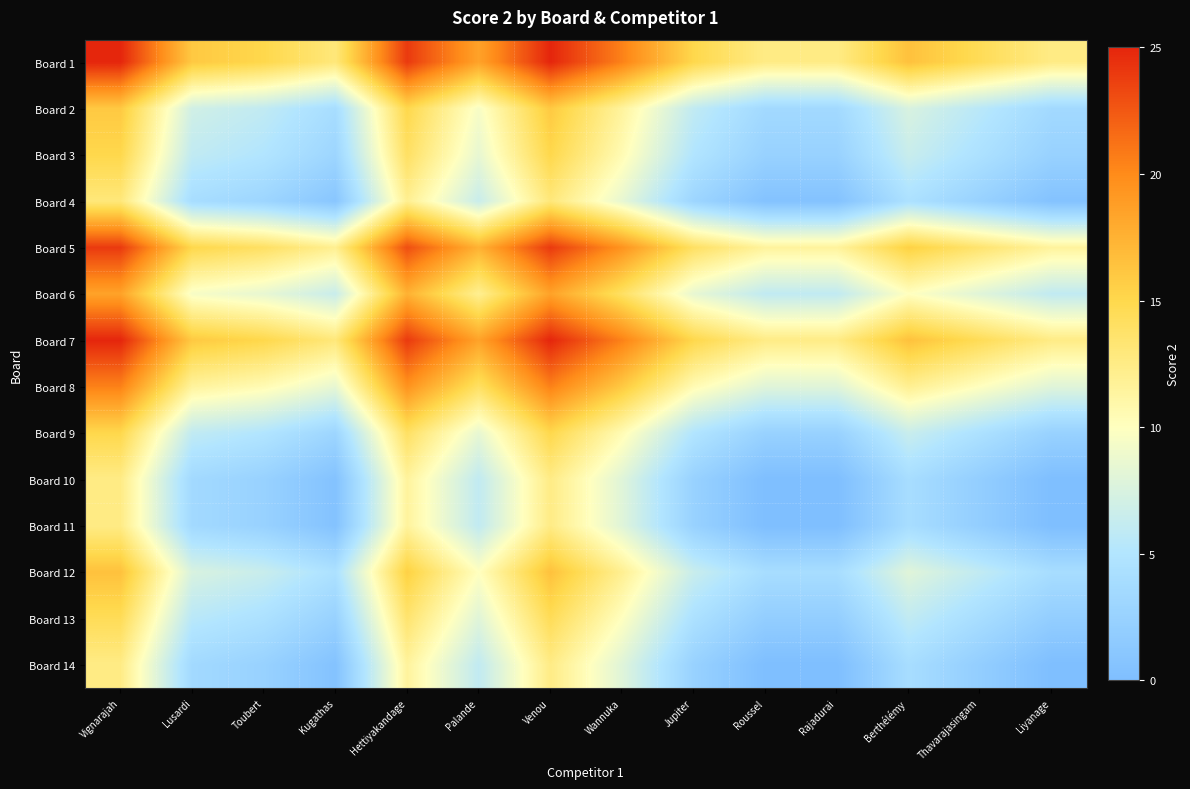

At which category is the sum across all series the highest?

Vignarajah